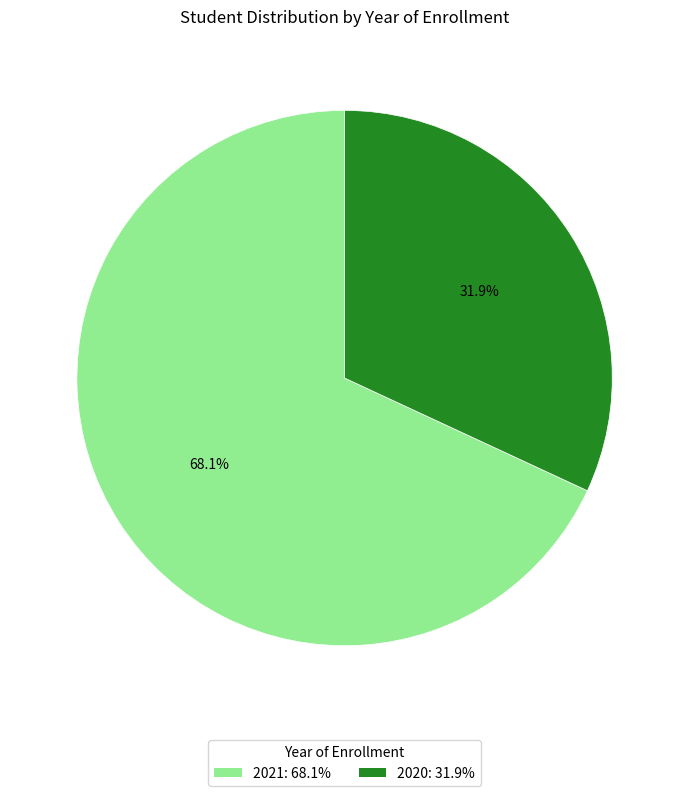

True or false: 2021 accounts for 68% of the total.

True